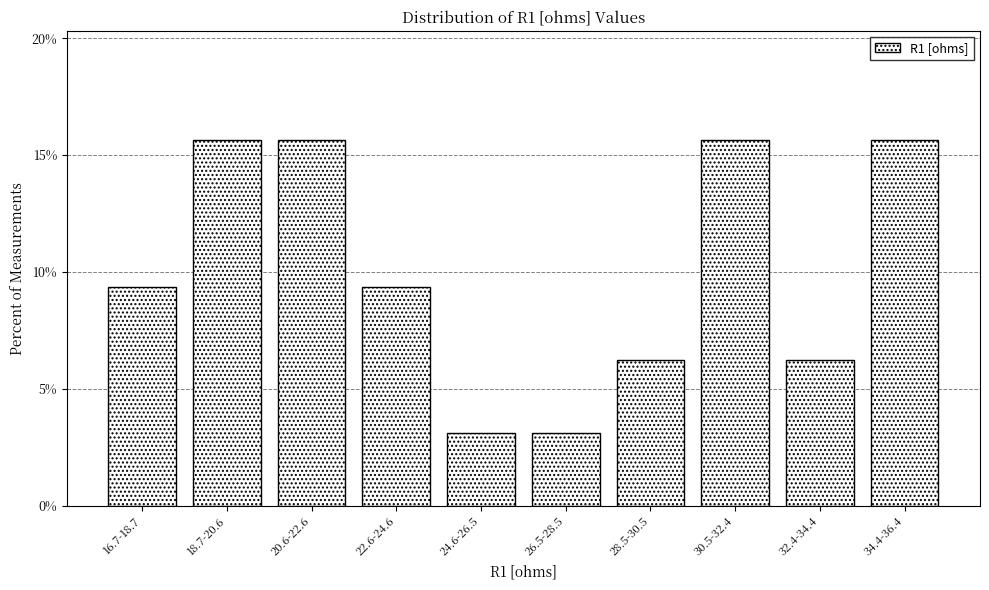

What is the greatest value displayed?

15.6